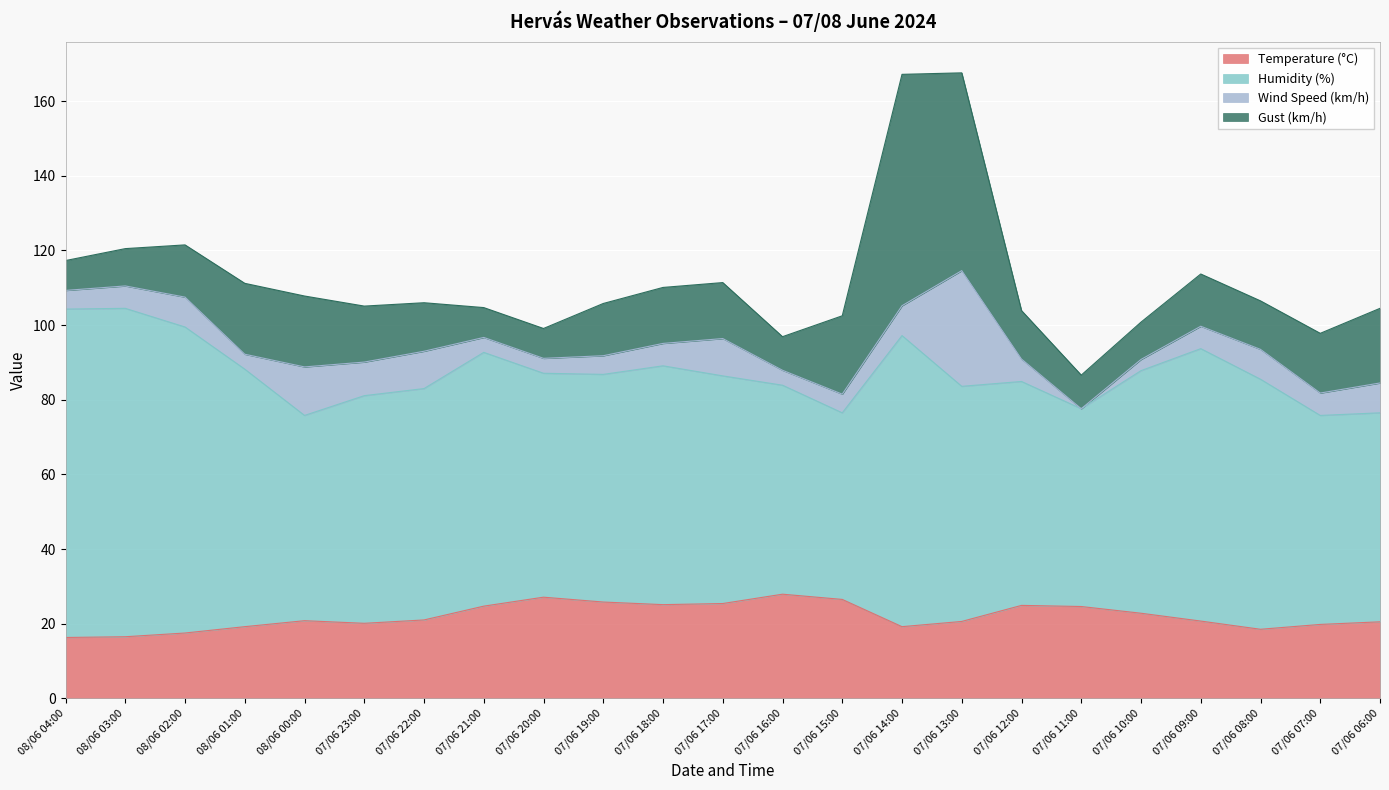

Reading left to right, transcribe all the data shown in this chart.

Temperature (°C): 16.3	16.5	17.5	19.2	20.8	20.1	21.0	24.7	27.1	25.8	25.1	25.4	27.9	26.5	19.2	20.6	24.9	24.6	22.8	20.7	18.5	19.8	20.5
Humidity (%): 88.0	88.0	82.0	69.0	55.0	61.0	62.0	68.0	60.0	61.0	64.0	61.0	56.0	50.0	78.0	63.0	60.0	53.0	65.0	73.0	67.0	56.0	56.0
Wind Speed (km/h): 5.0	6.0	8.0	4.0	13.0	9.0	10.0	4.0	4.0	5.0	6.0	10.0	4.0	5.0	8.0	31.0	6.0	0.0	3.0	6.0	8.0	6.0	8.0
Gust (km/h): 8.0	10.0	14.0	19.0	19.0	15.0	13.0	8.0	8.0	14.0	15.0	15.0	9.0	21.0	62.0	53.0	13.0	9.0	10.0	14.0	13.0	16.0	20.0